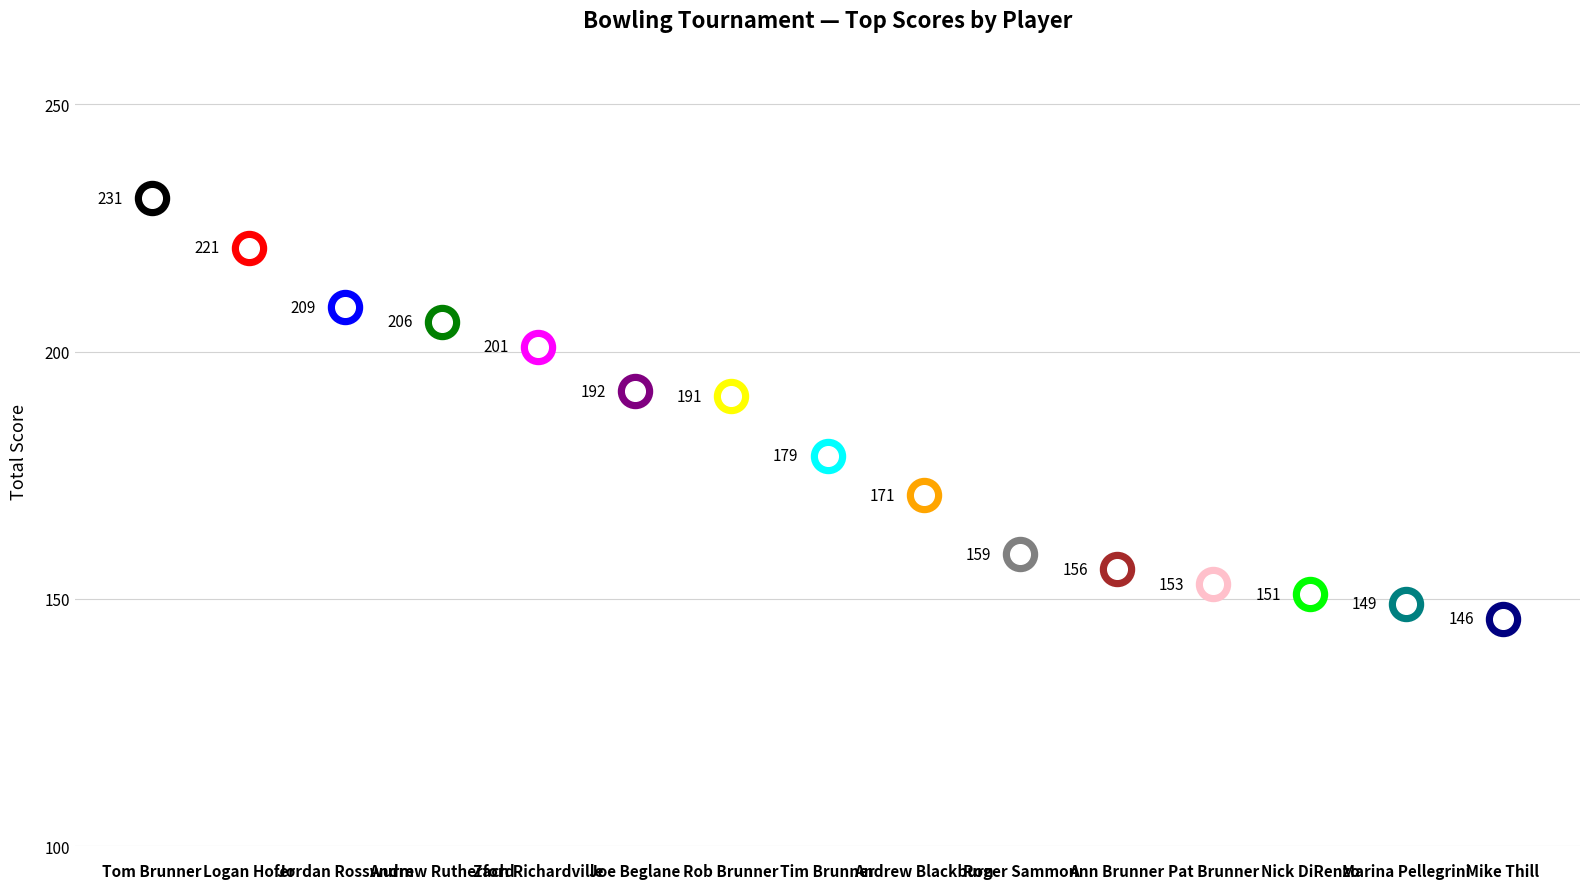

What is the change in value from Jordan Rosswurm to Mike Thill?

-63